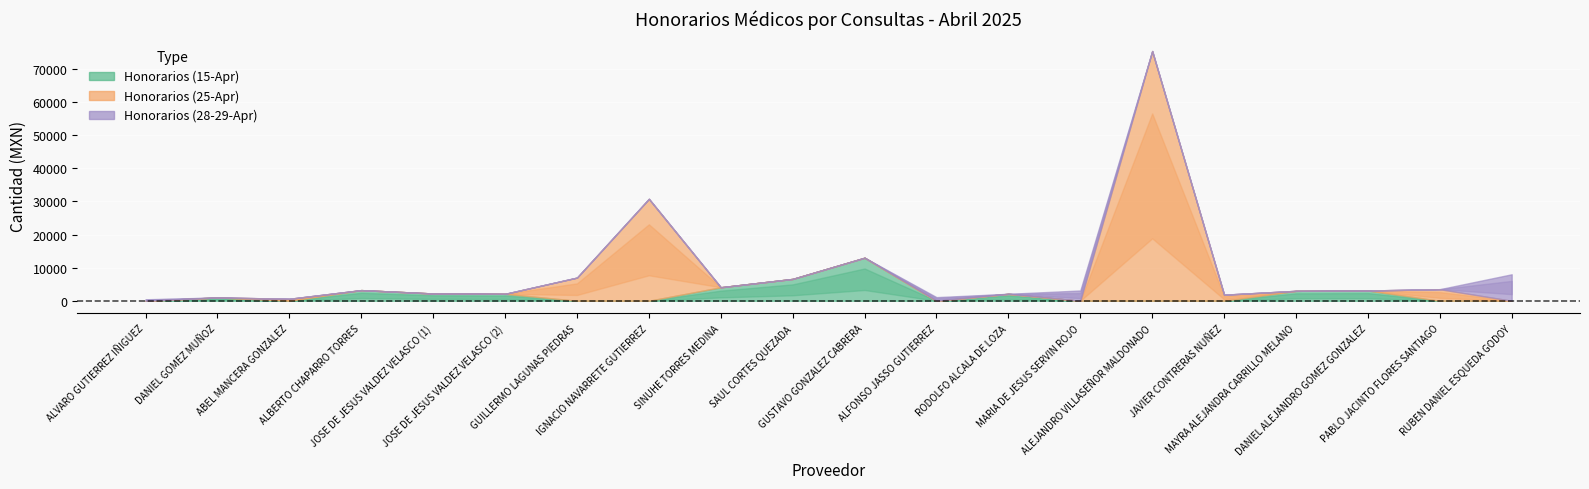

What is the difference between the highest and lowest values at MARIA DE JESUS SERVIN ROJO?

3109.0